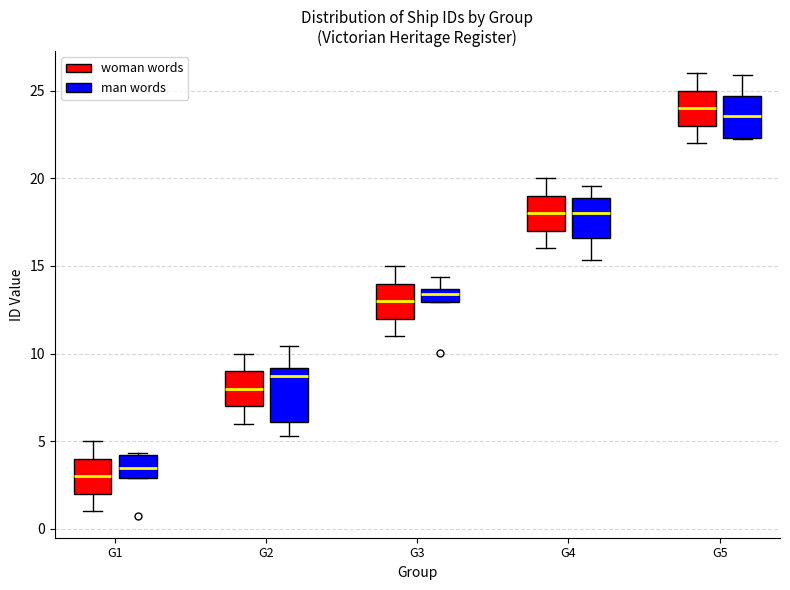

Where is the lower edge of the box for G3 (woman words) on the y-axis? The values are not printed on the chart, so give them approximately, as read against the axis.

12.0